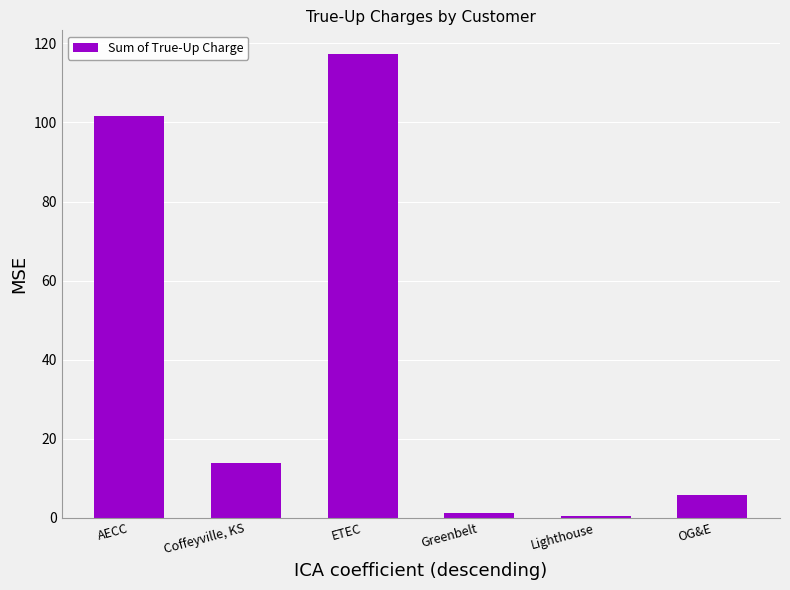

What is the label of the 3rd bar from the right?

Greenbelt